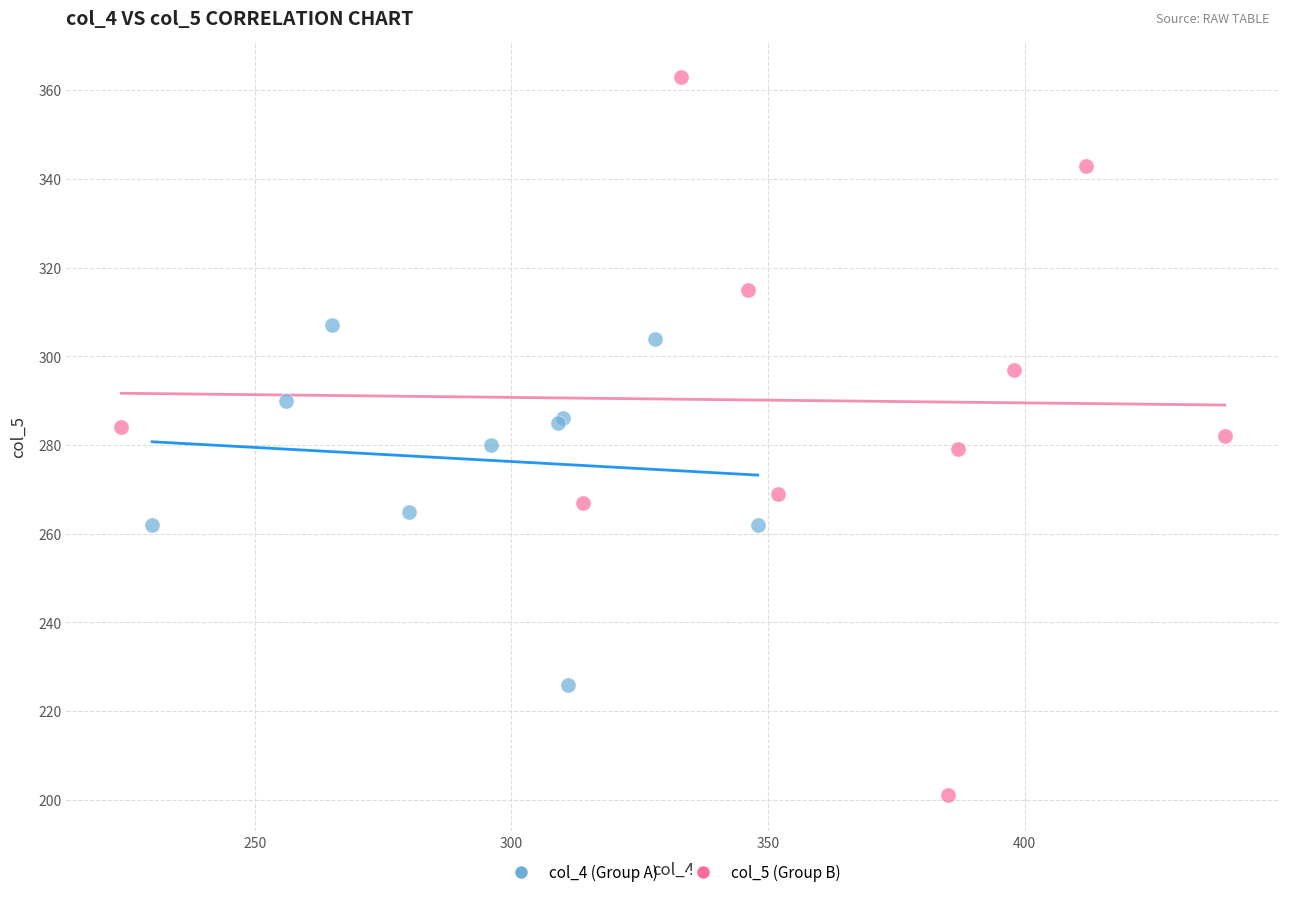

Which series contains the highest Y value?

col_5 (Group B)